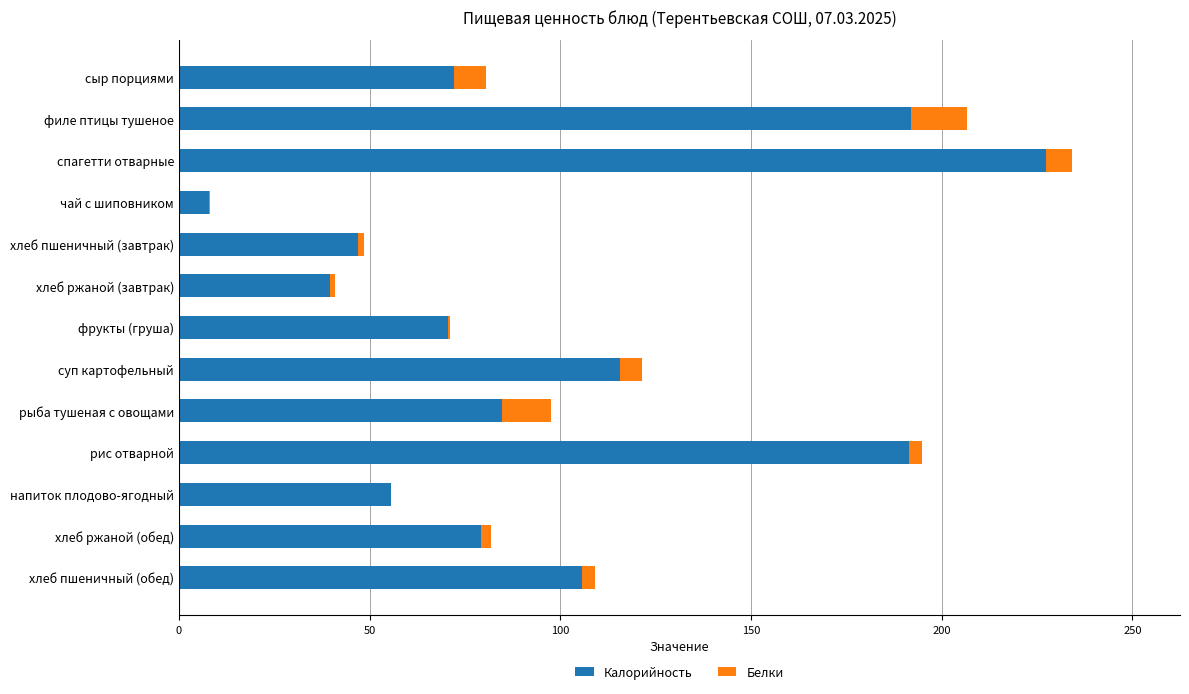

What value does the Калорийность series have at филе птицы тушеное?

191.9